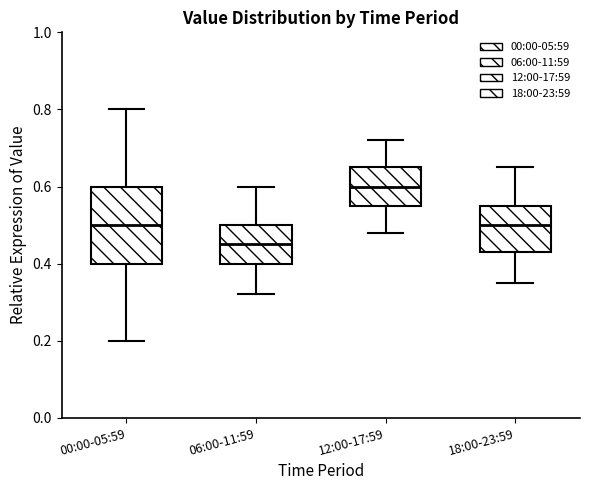

Where is the lower edge of the box for 18:00-23:59 on the y-axis? The values are not printed on the chart, so give them approximately, as read against the axis.

0.44